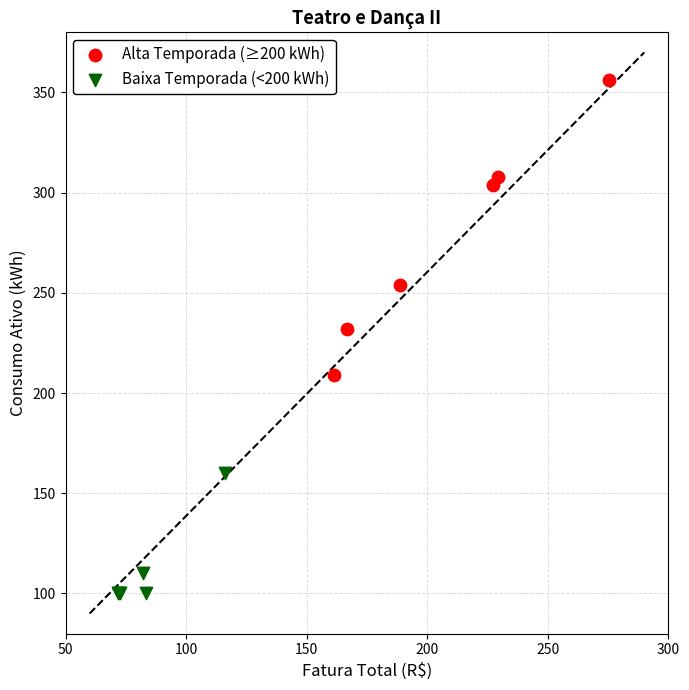

Which series has the largest Y range (max minus min)?

Alta Temporada (≥200 kWh)